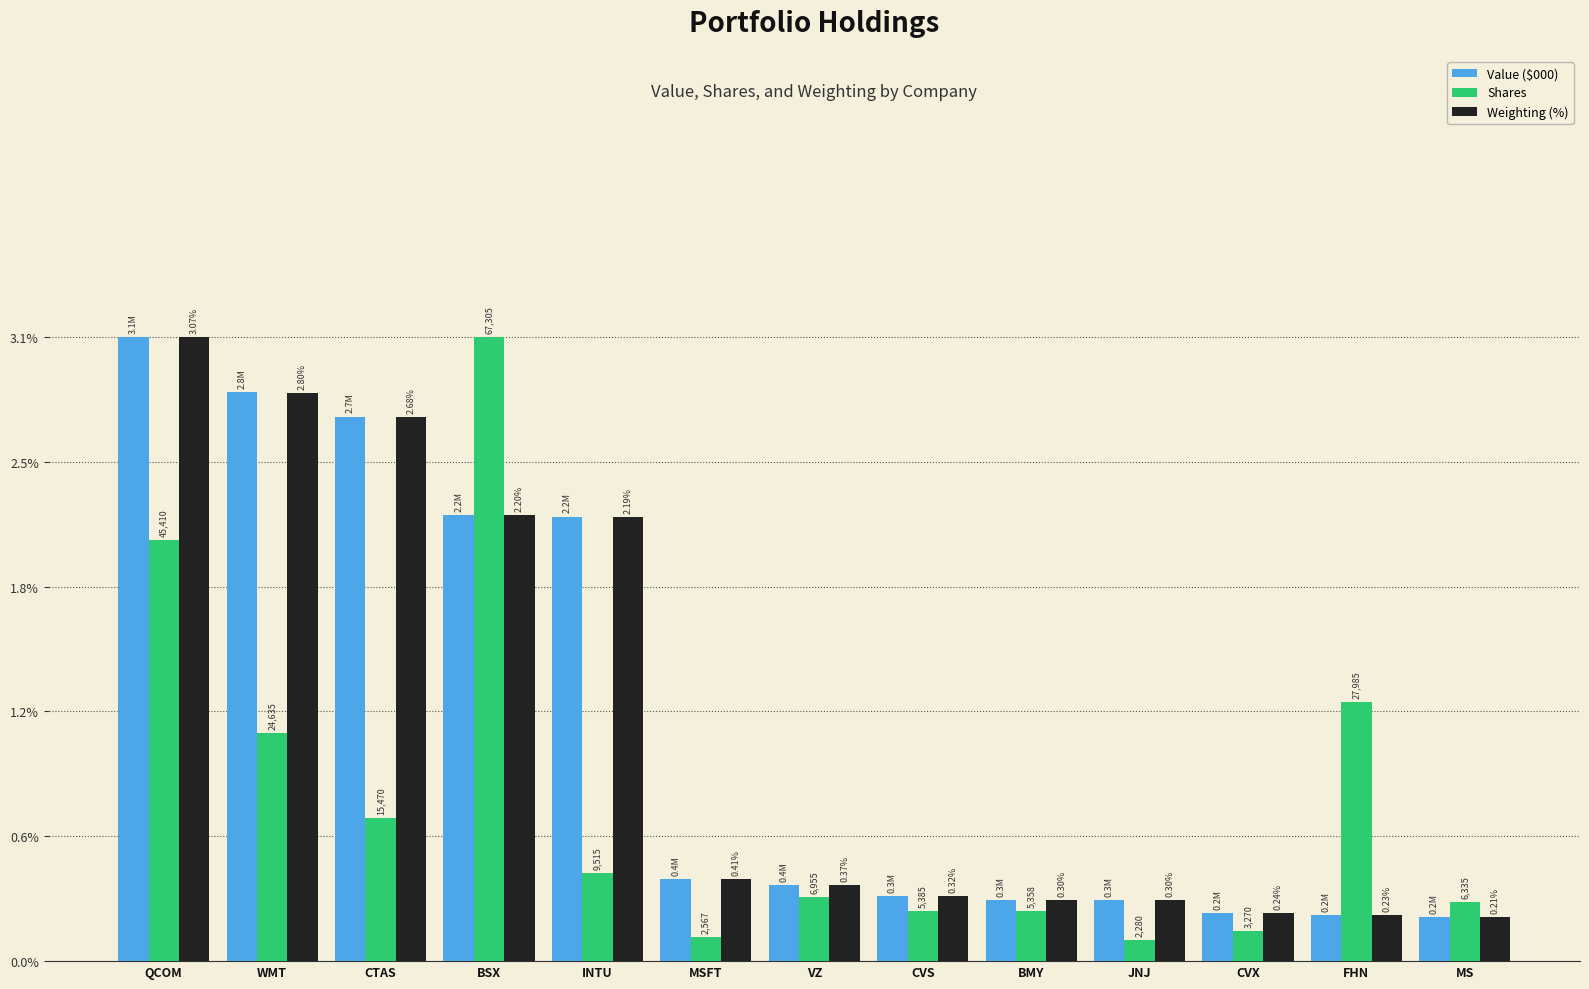

True or false: Weighting (%) has a value of 4.8 at CTAS.

False